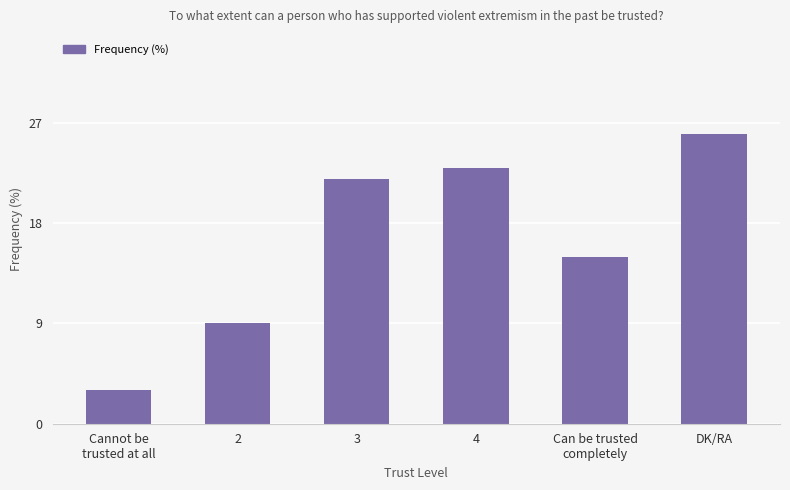

List the labels in order of value, largest first.

DK/RA, 4, 3, Can be trusted
completely, 2, Cannot be
trusted at all